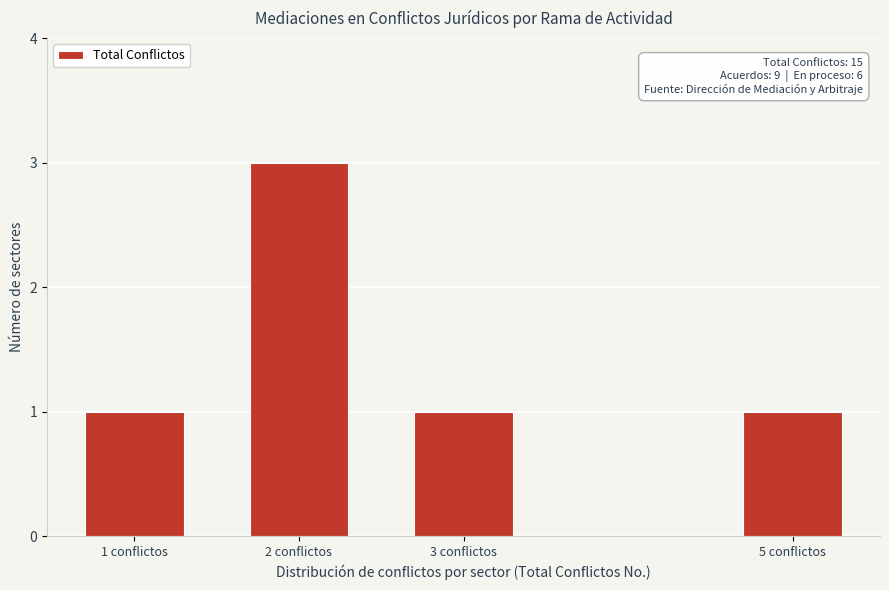

Reading left to right, what are all the values shown in this chart?

1	3	1	1